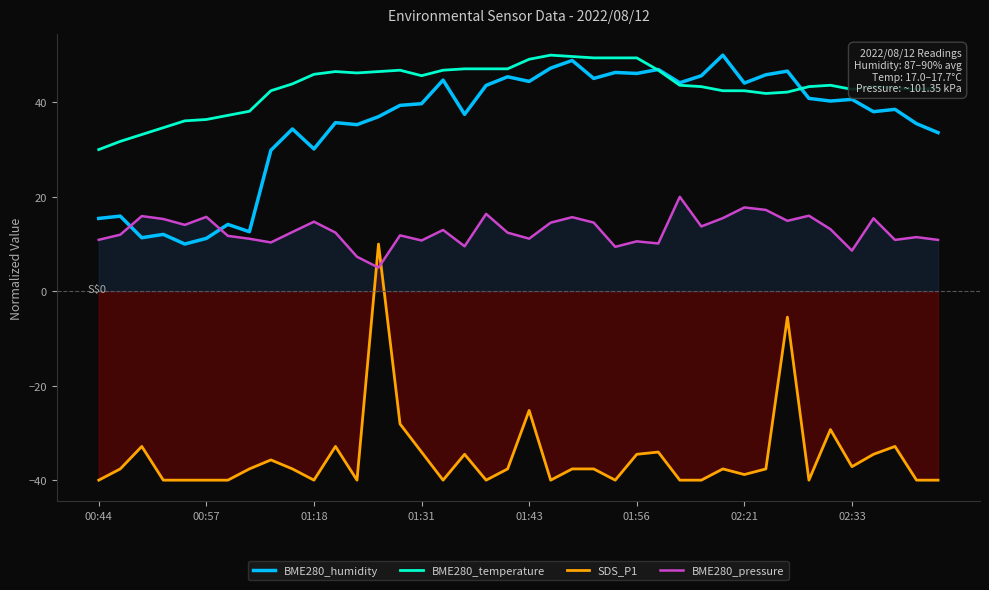

The value of BME280_temperature at 24 is 49.4. True or false?

True